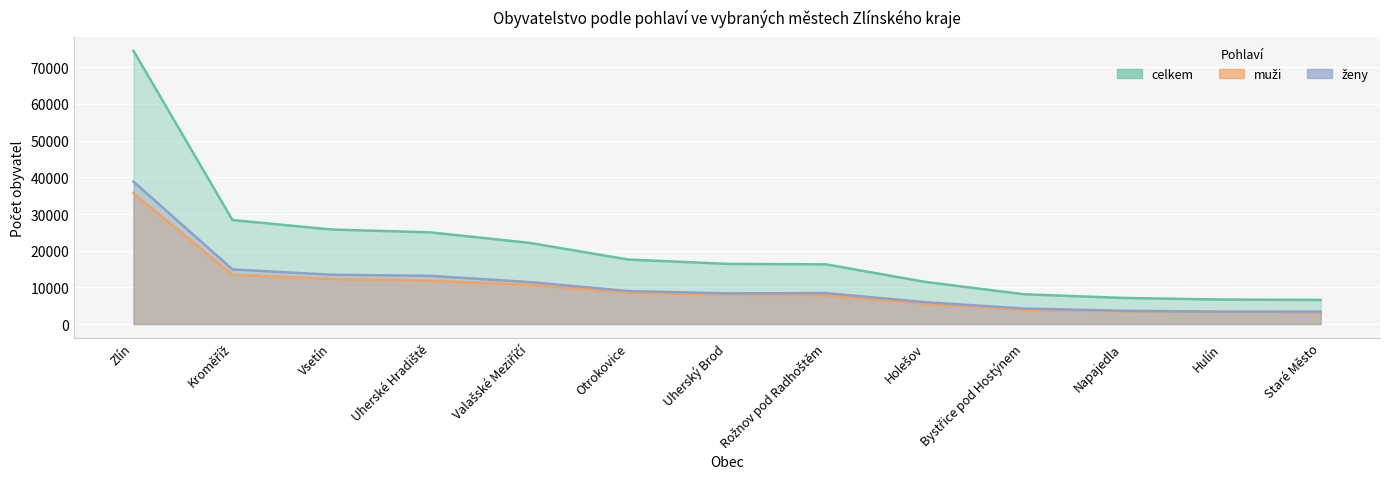

What is the total value across all series at Zlín?

148956